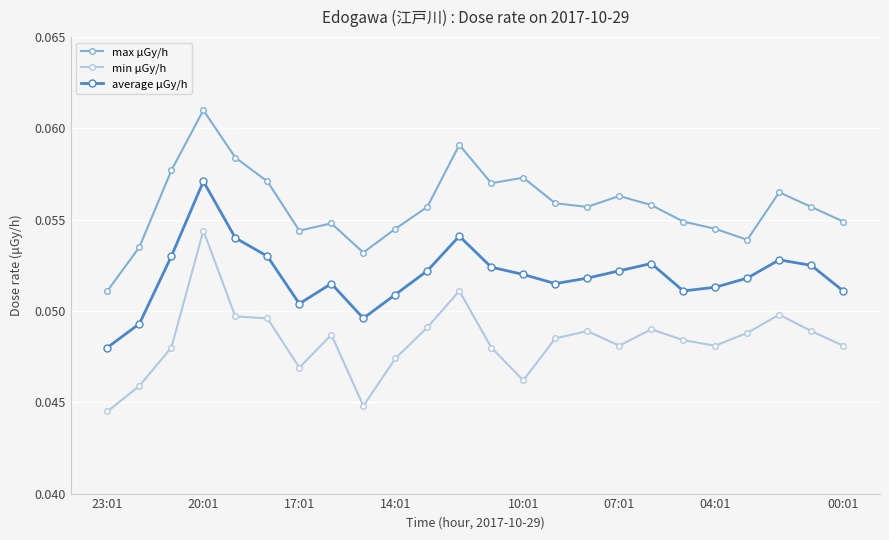

List the series in order of their overall mean, lowest first.

min μGy/h, average μGy/h, max μGy/h